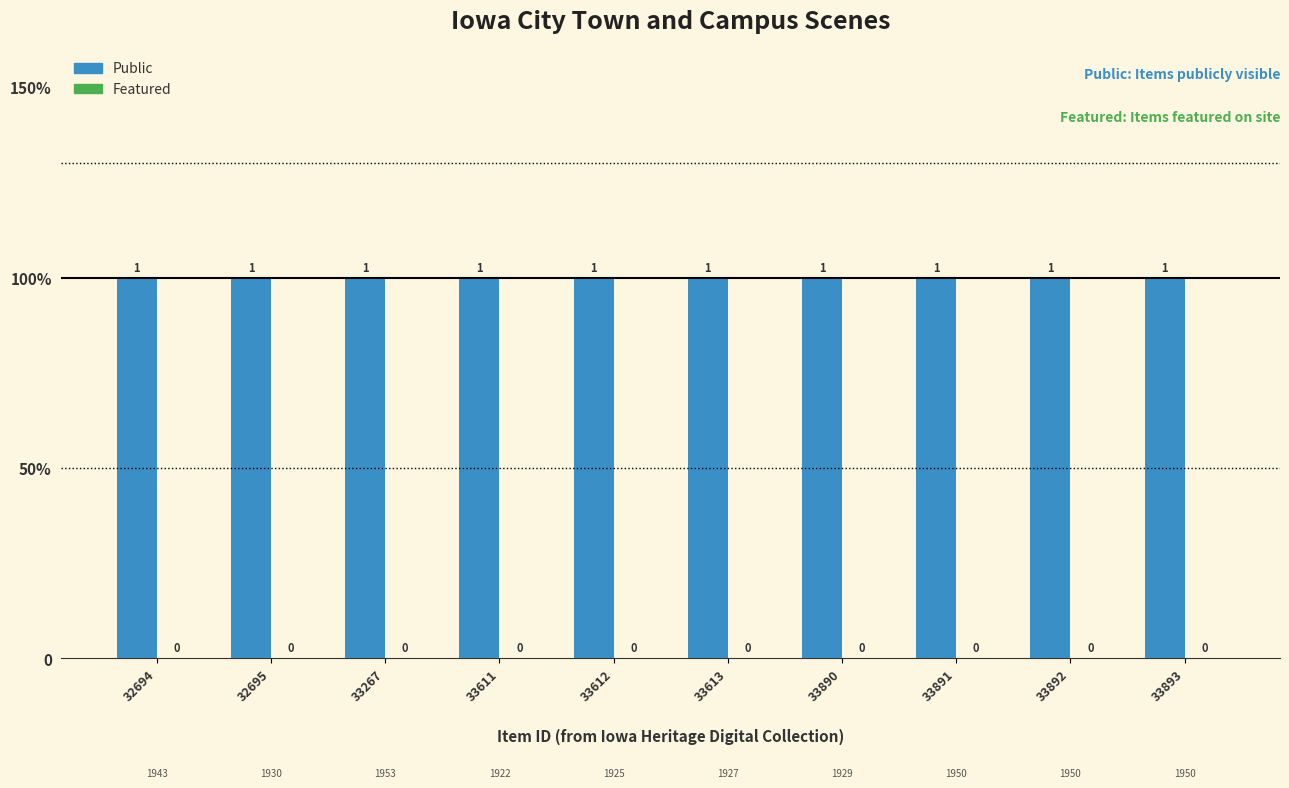

What is the greatest value displayed?

1